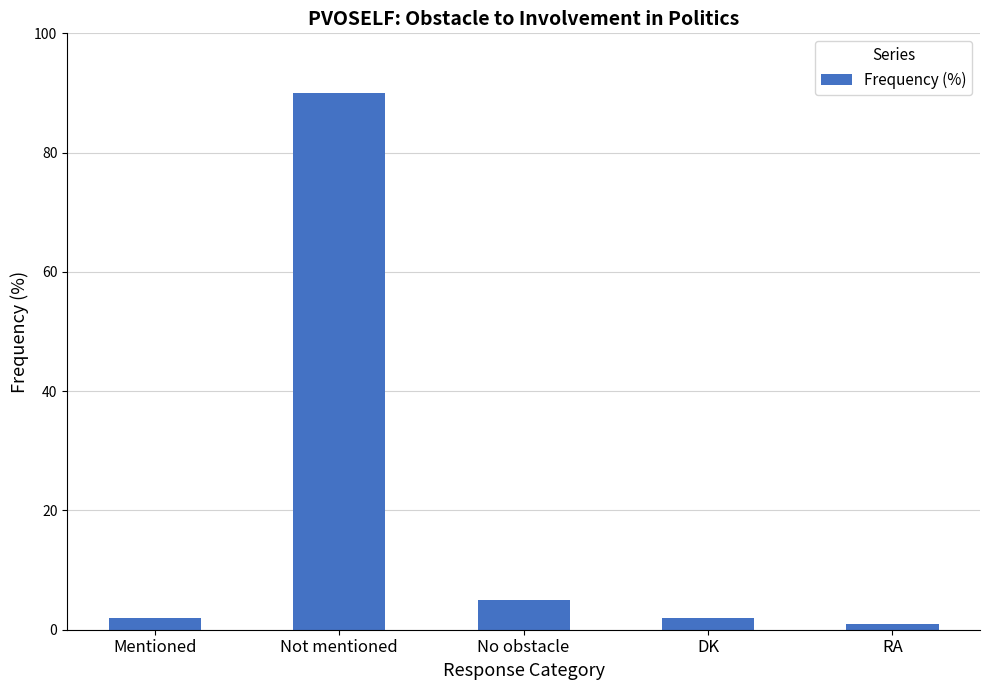

Approximately how many times larger is the value at RA compared to DK?

0.5